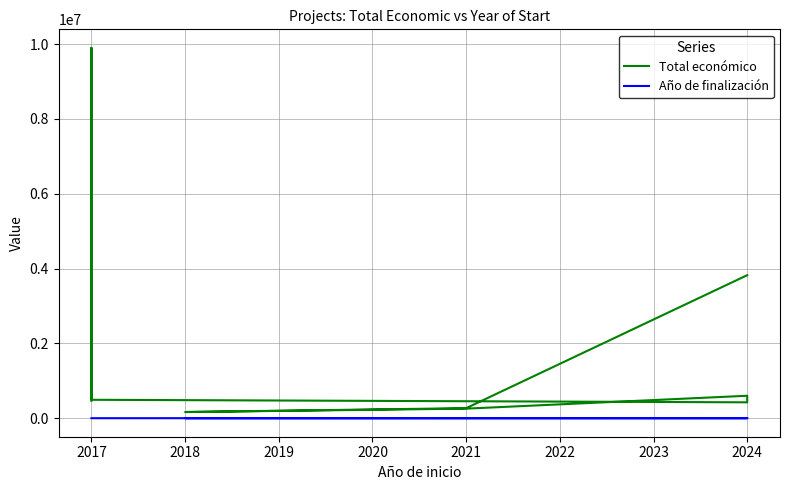

How many interior local valleys does the Total económico series have?

2